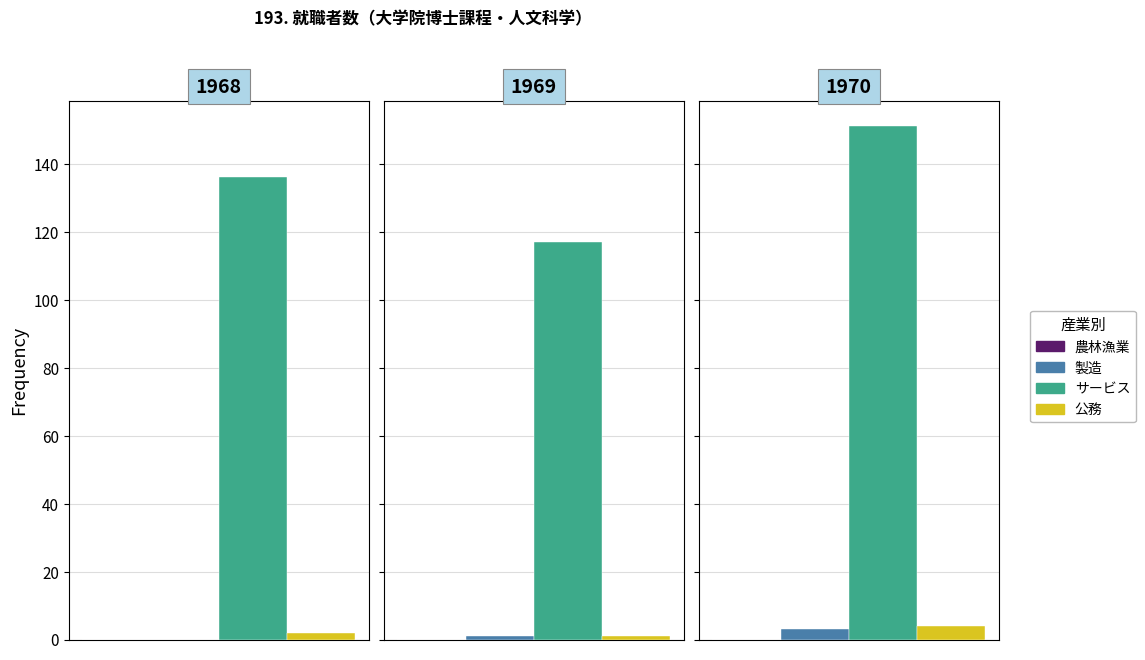

Does the chart contain any negative values?

No